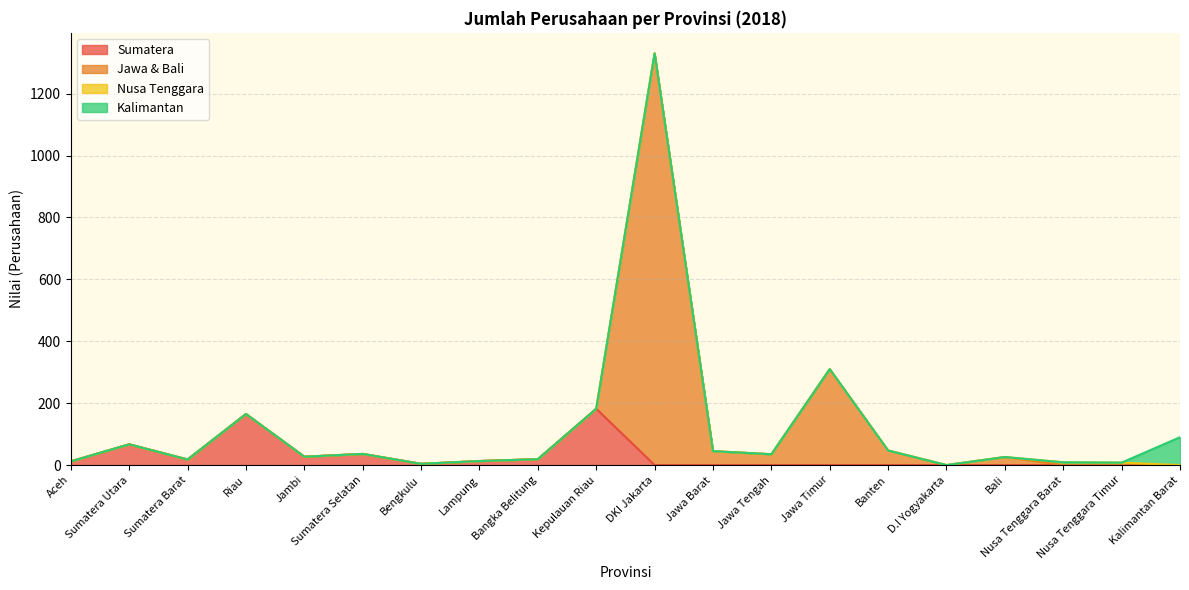

True or false: Jawa & Bali and Kalimantan intersect in this chart.

True